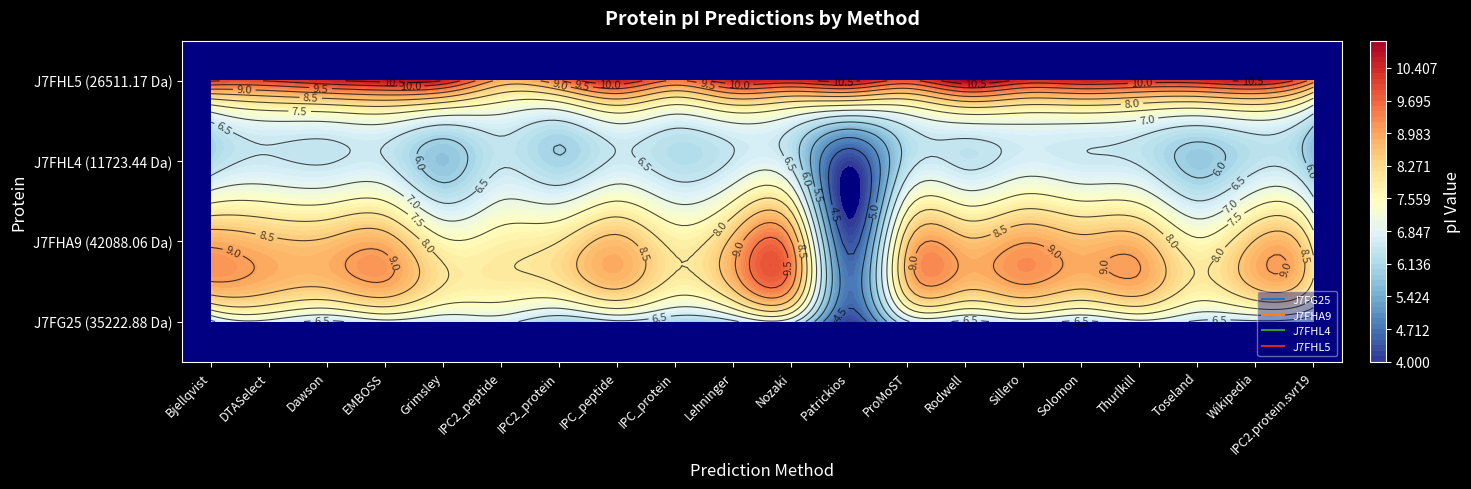

Reading left to right, transcribe all the data shown in this chart.

J7FG25: 0=6.4	1=6.9	2=6.4	3=6.9	4=6.6	5=6.7	6=6.0	7=6.4	8=6.1	9=6.4	10=6.7	11=4.1	12=6.4	13=6.4	14=6.8	15=6.4	16=6.9	17=6.4	18=6.4	19=6.0
J7FHA9: 0=8.9	1=8.6	2=8.6	3=8.8	4=7.6	5=7.8	6=8.0	7=8.7	8=7.8	9=8.7	10=9.0	11=4.3	12=8.4	13=8.6	14=9.0	15=8.7	16=8.7	17=7.6	18=8.5	19=7.8
J7FHL4: 0=6.2	1=6.5	2=6.5	3=6.5	4=5.8	5=6.4	6=6.0	7=6.6	8=6.2	9=6.5	10=6.4	11=4.1	12=6.2	13=6.4	14=6.7	15=6.6	16=6.4	17=5.8	18=6.3	19=5.7
J7FHL5: 0=10.1	1=10.0	2=10.4	3=10.7	4=10.5	5=8.8	6=9.4	7=10.4	8=9.4	9=10.4	10=10.3	11=10.6	12=9.9	13=10.9	14=10.3	15=10.4	16=10.3	17=10.3	18=10.5	19=9.2